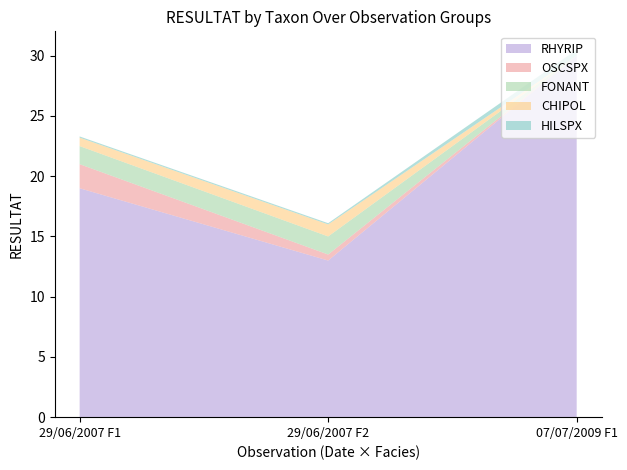

What is the highest value of the RHYRIP series?

30.0